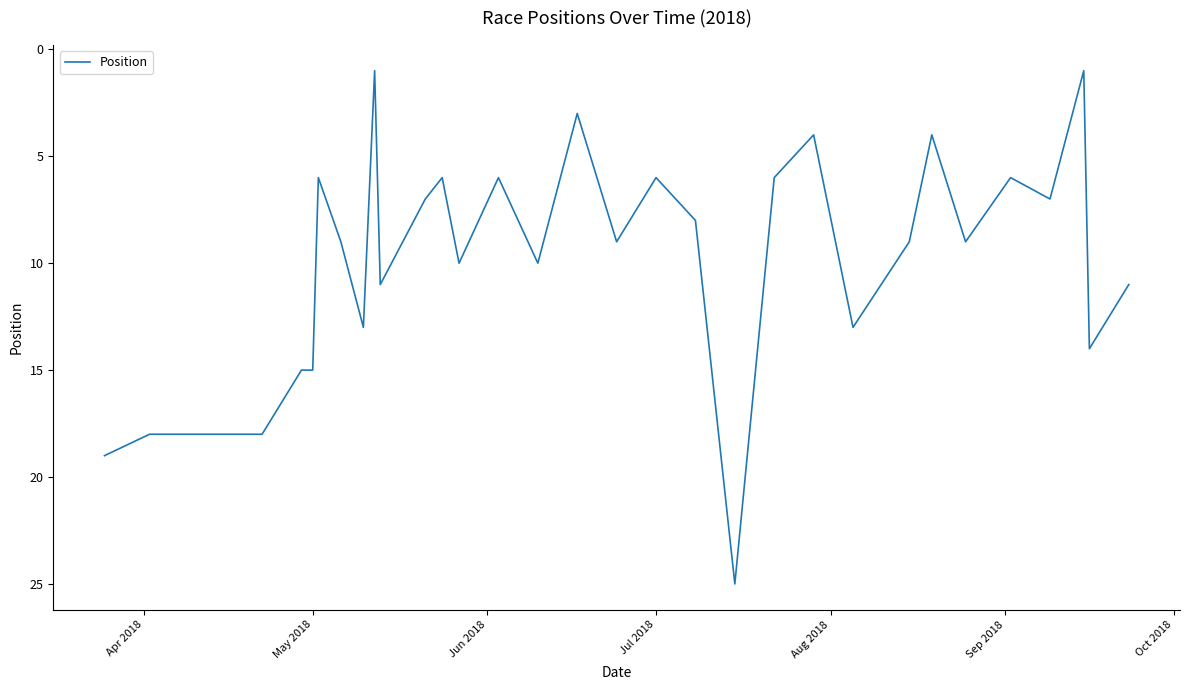

What is the greatest value displayed?

25